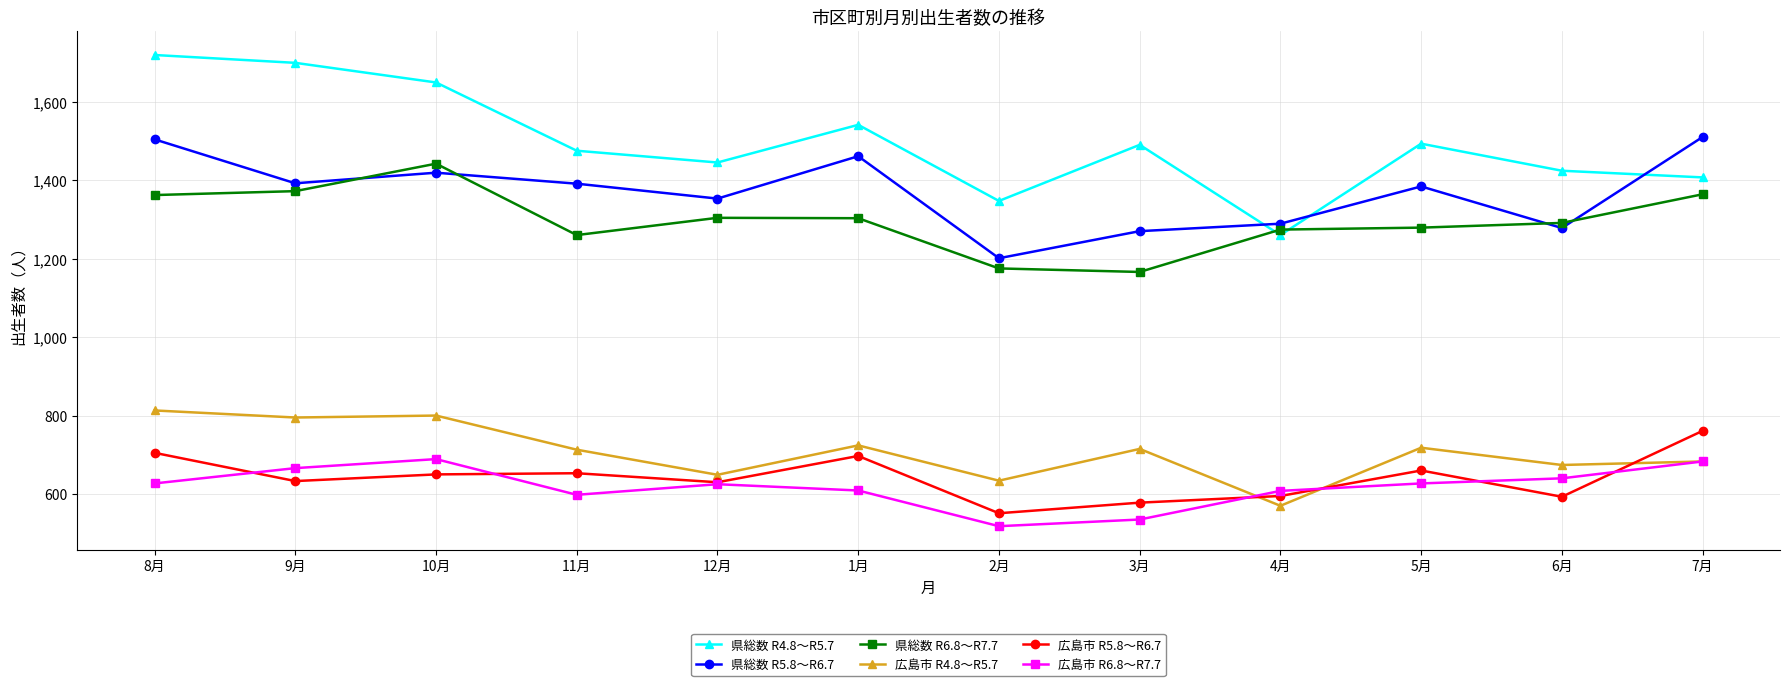

The value of 広島市 R5.8～R6.7 at 9月 is 978. True or false?

False